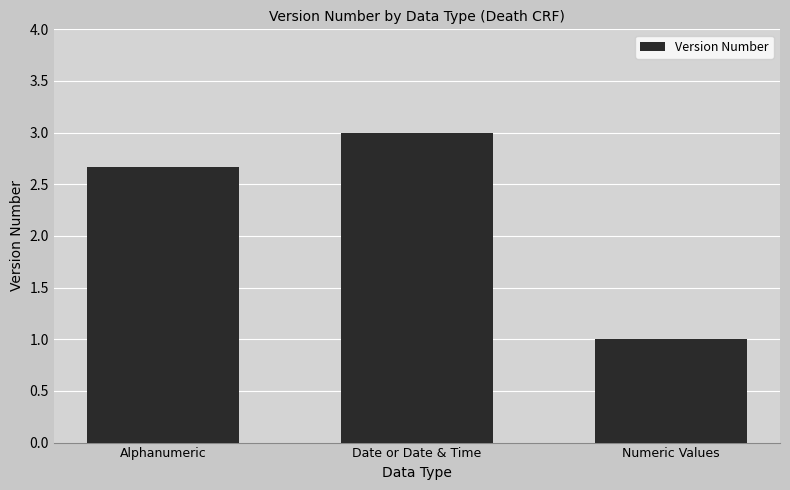

Between Numeric Values and Date or Date & Time, which is larger?

Date or Date & Time